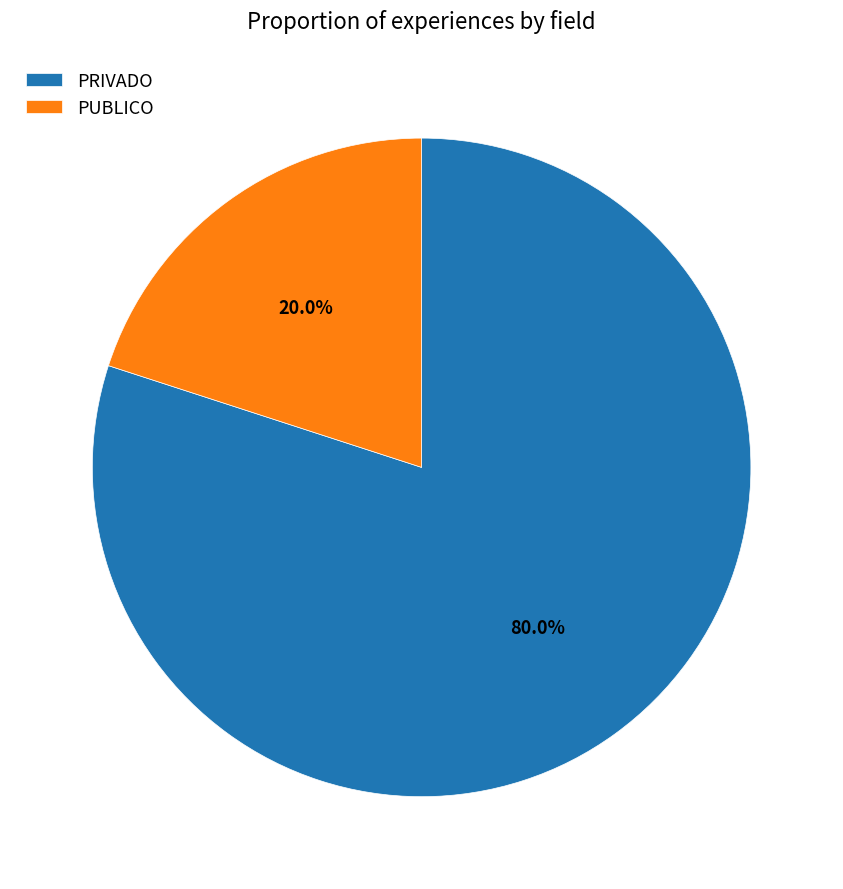

What is the ratio of the value at PRIVADO to the value at PUBLICO?

4.0